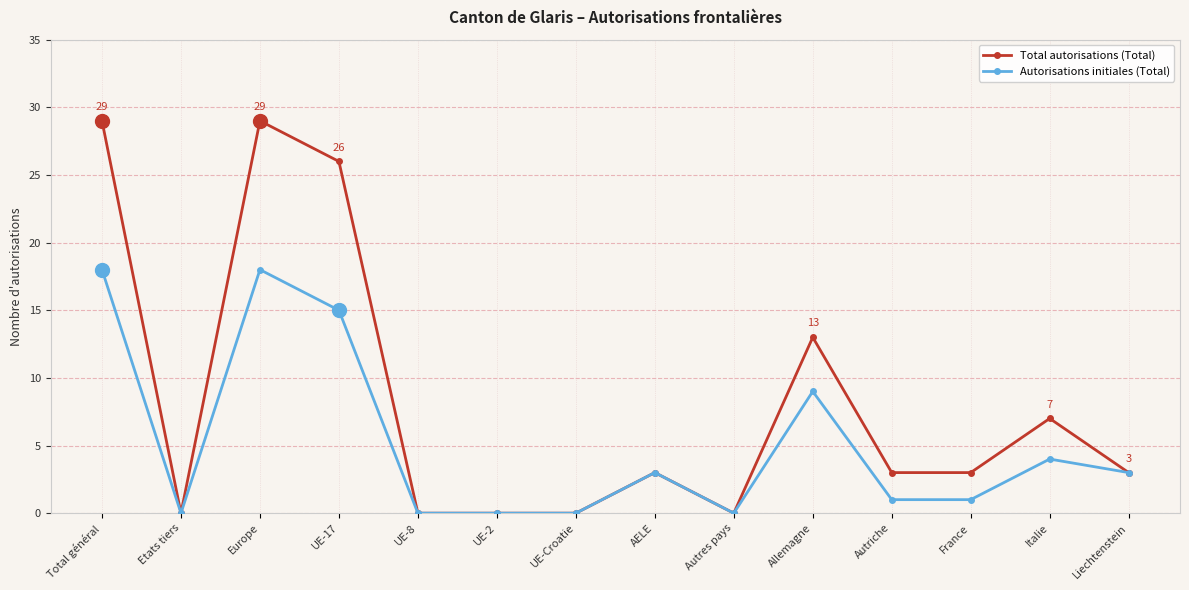

Is it true that Total autorisations (Total) equals 0 at UE-2?

True